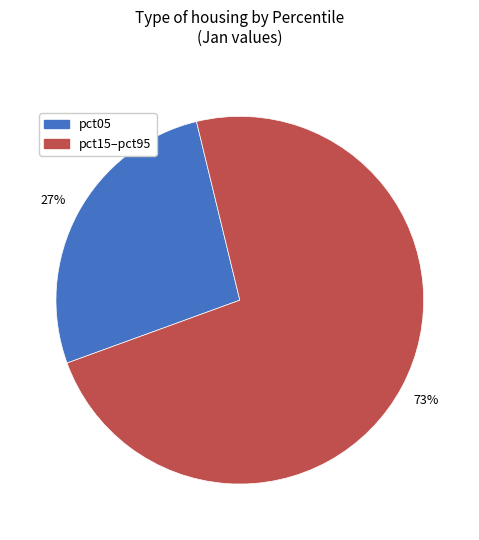

Which slice represents more than half of the pie?

pct15–pct95